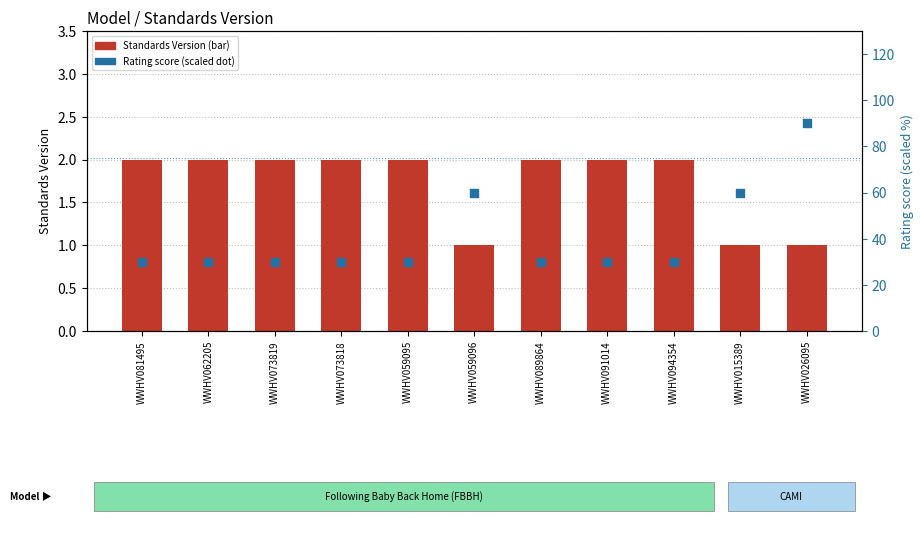

Which series contains the lowest Y value?

Standards Version